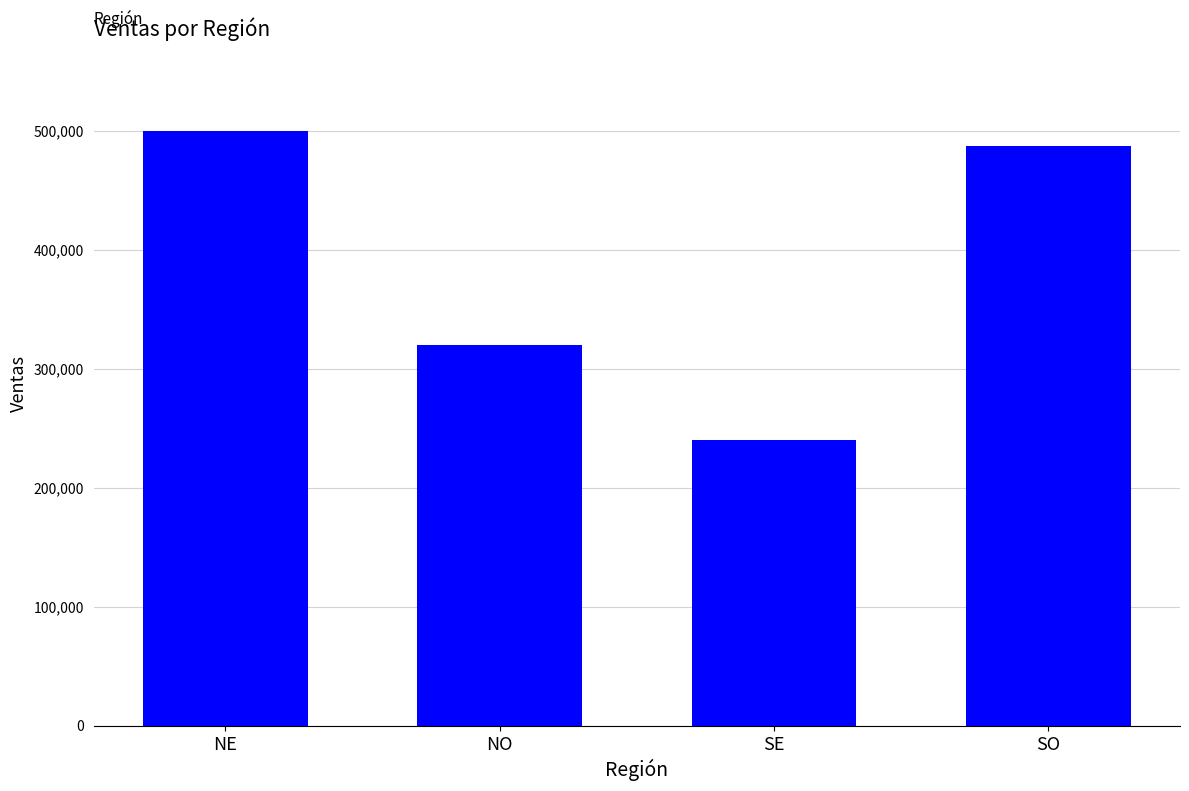

What is the change in value from NE to SE?

-260000